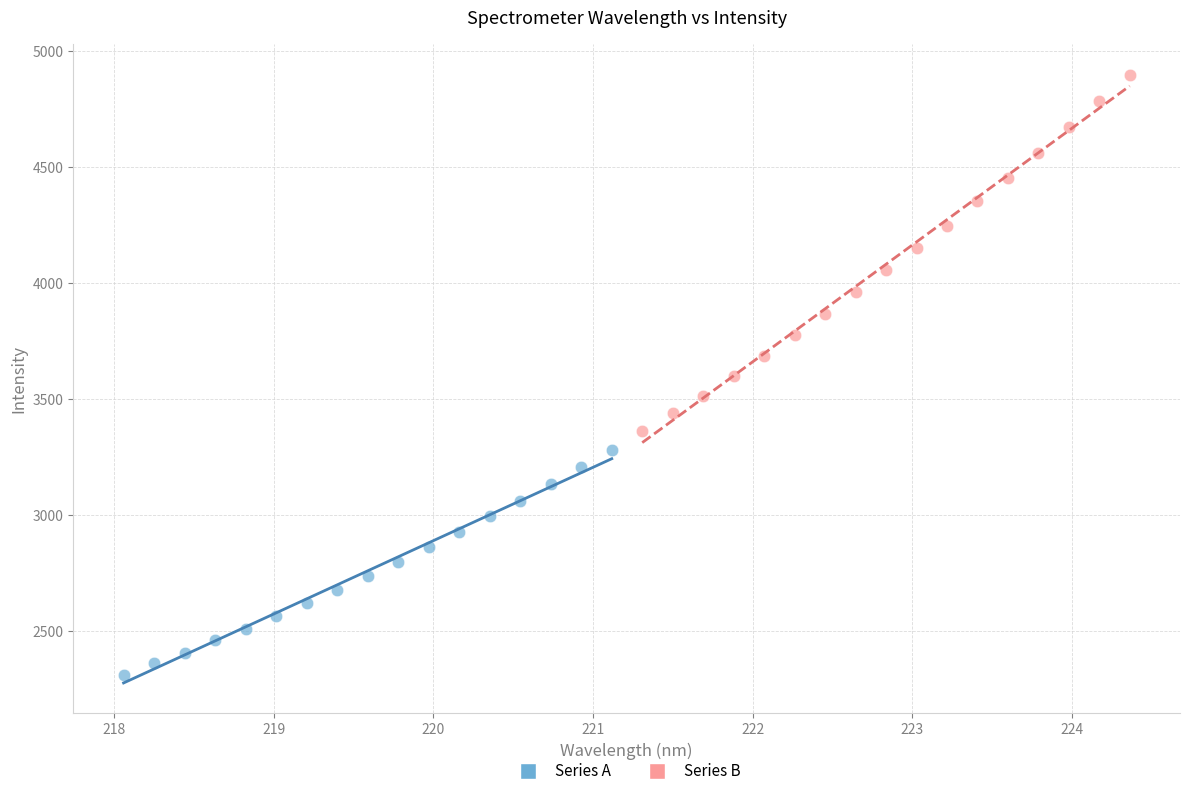

Which series has the widest spread of Y values?

Series B